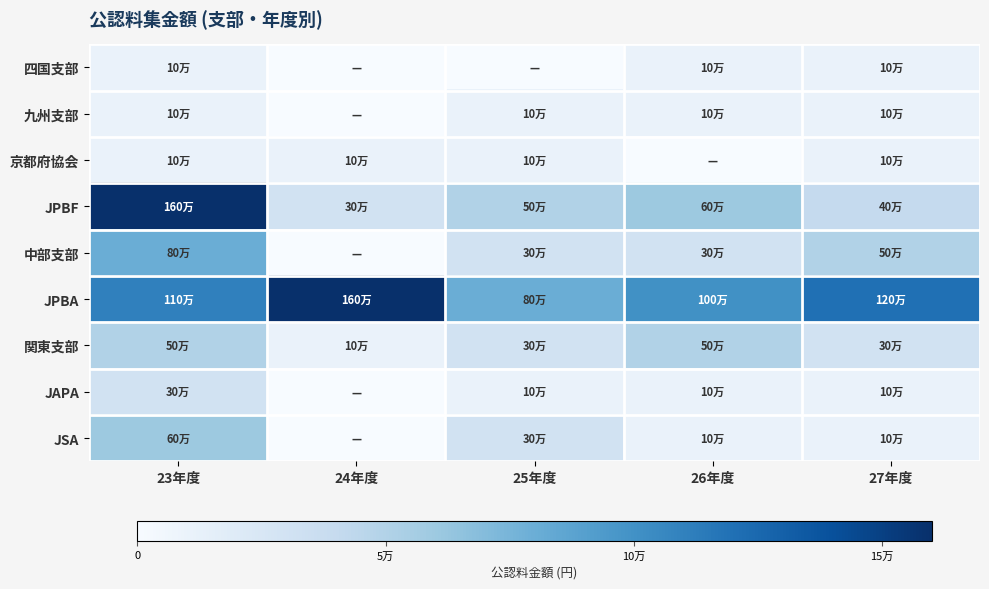

What is the maximum value shown in the chart?

160000